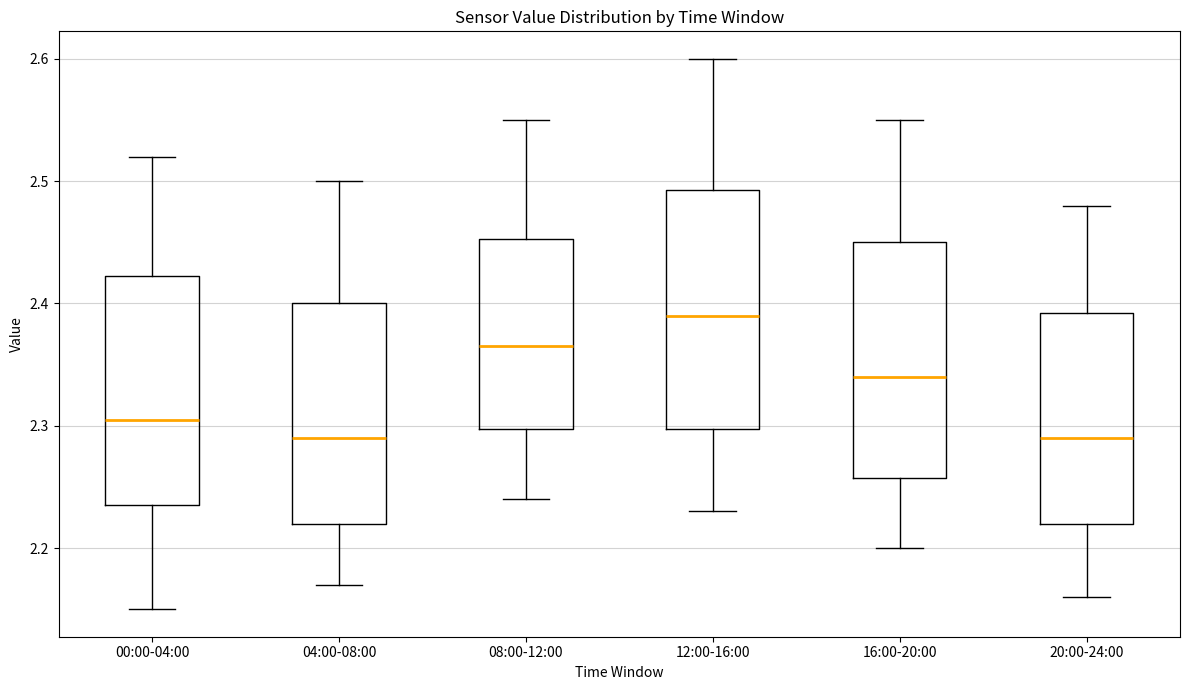

Reading left to right, read every box against the y-axis: the position of its median line, the range the box covers, and the ends of its whiskers. The values are not printed on the chart, so give them approximately, as read against the axis.

00:00-04:00: median 2.31, box 2.24 to 2.42, whiskers 2.15 to 2.52
04:00-08:00: median 2.29, box 2.22 to 2.40, whiskers 2.17 to 2.50
08:00-12:00: median 2.37, box 2.30 to 2.45, whiskers 2.24 to 2.55
12:00-16:00: median 2.39, box 2.30 to 2.49, whiskers 2.23 to 2.60
16:00-20:00: median 2.34, box 2.26 to 2.45, whiskers 2.20 to 2.55
20:00-24:00: median 2.29, box 2.22 to 2.39, whiskers 2.16 to 2.48